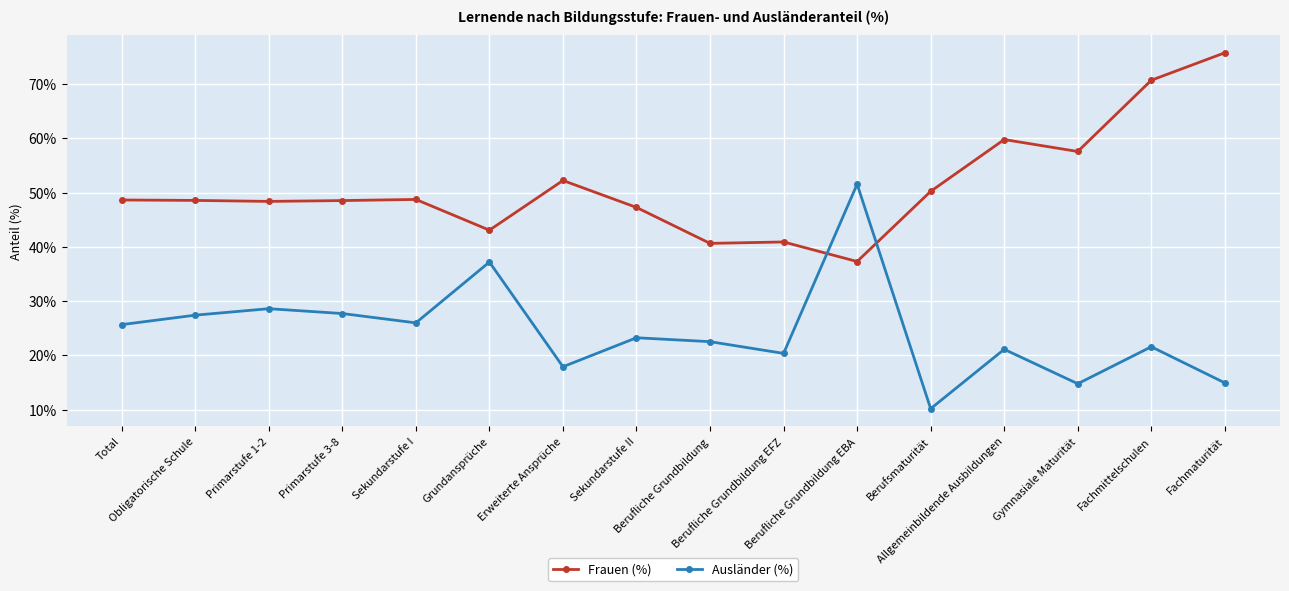

In Ausländer (%), how many points are lower than both neighbors (excluding endpoints)?

5